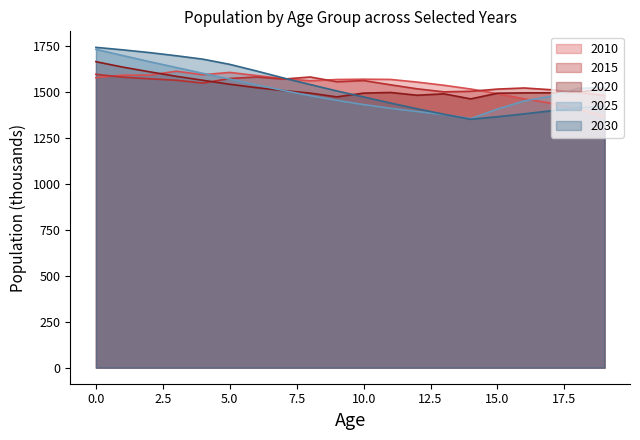

Rank the series by their maximum value, from highest to lowest.

2030, 2025, 2020, 2010, 2015